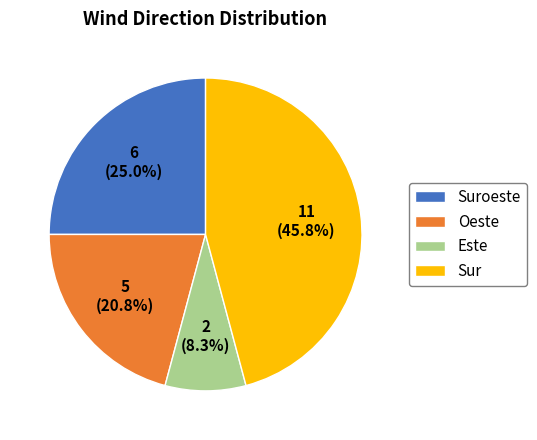

Is Este the majority of the pie?

No